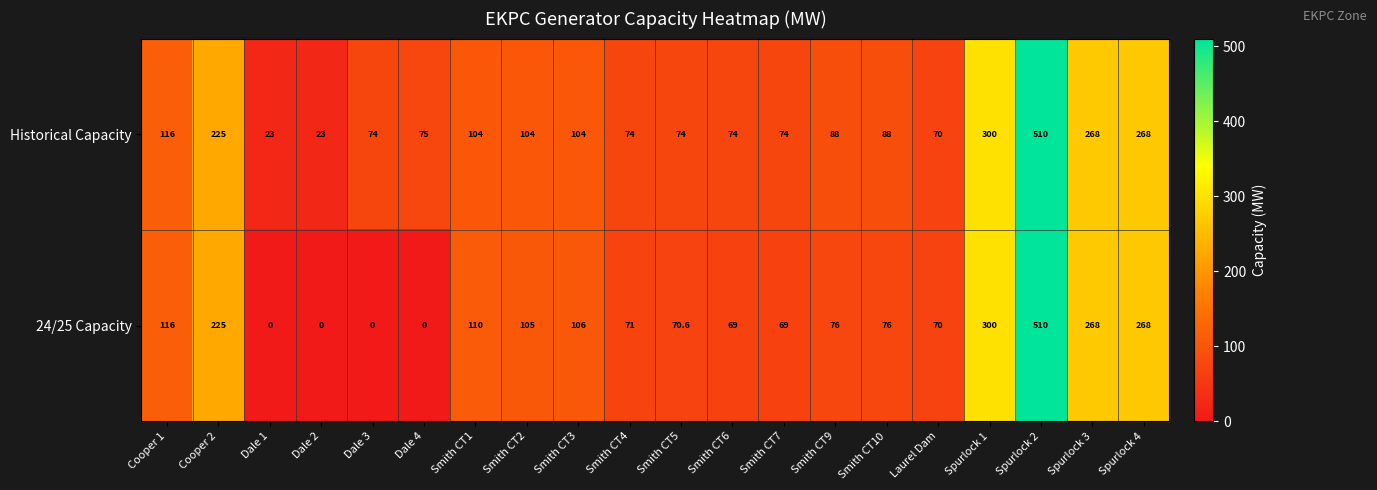

Is it true that Historical Capacity equals 48.7 at Smith CT10?

False